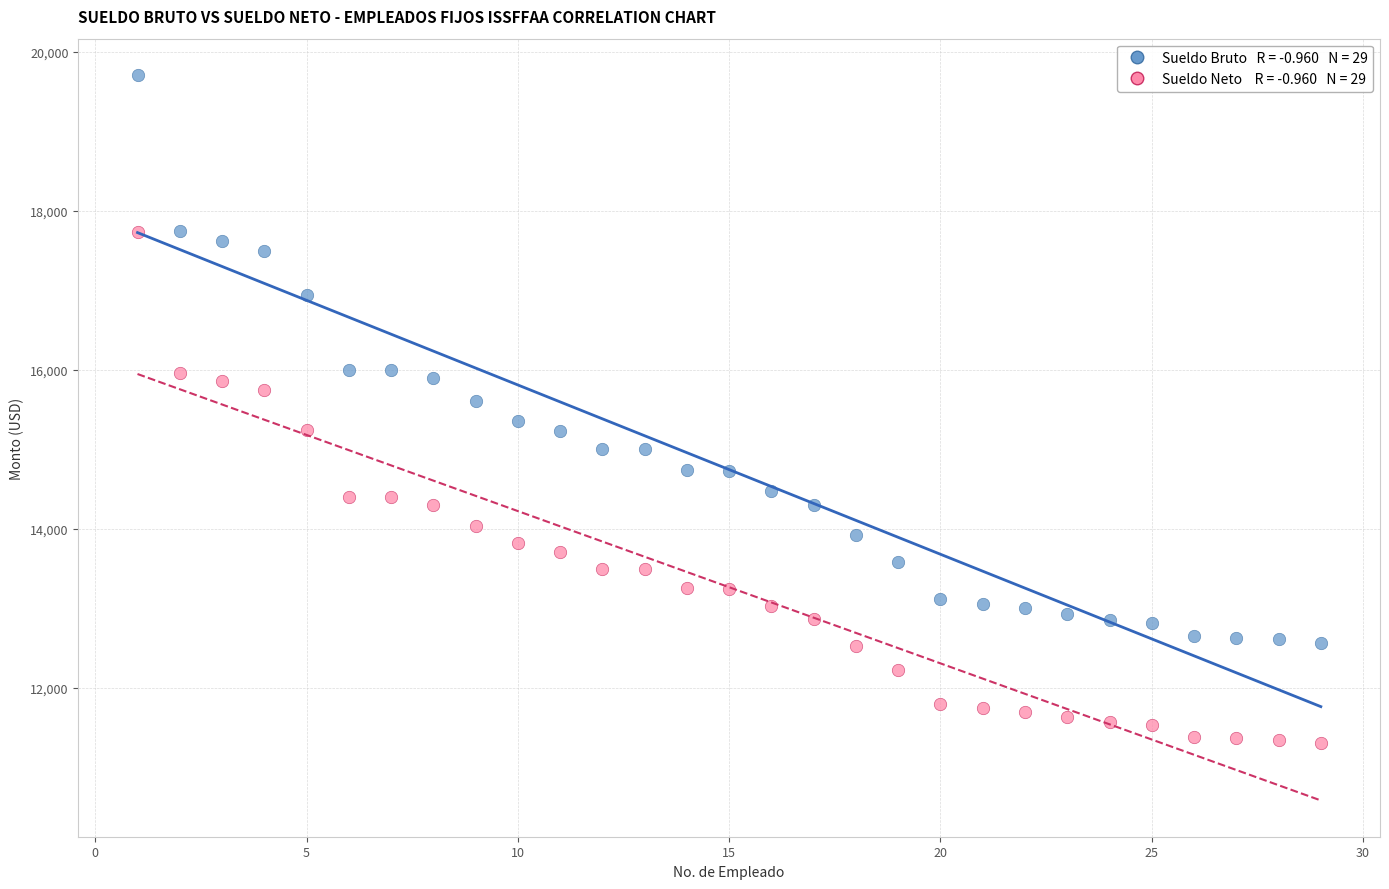

Across all data points, what is the range of X values (max minus min)?

28.0